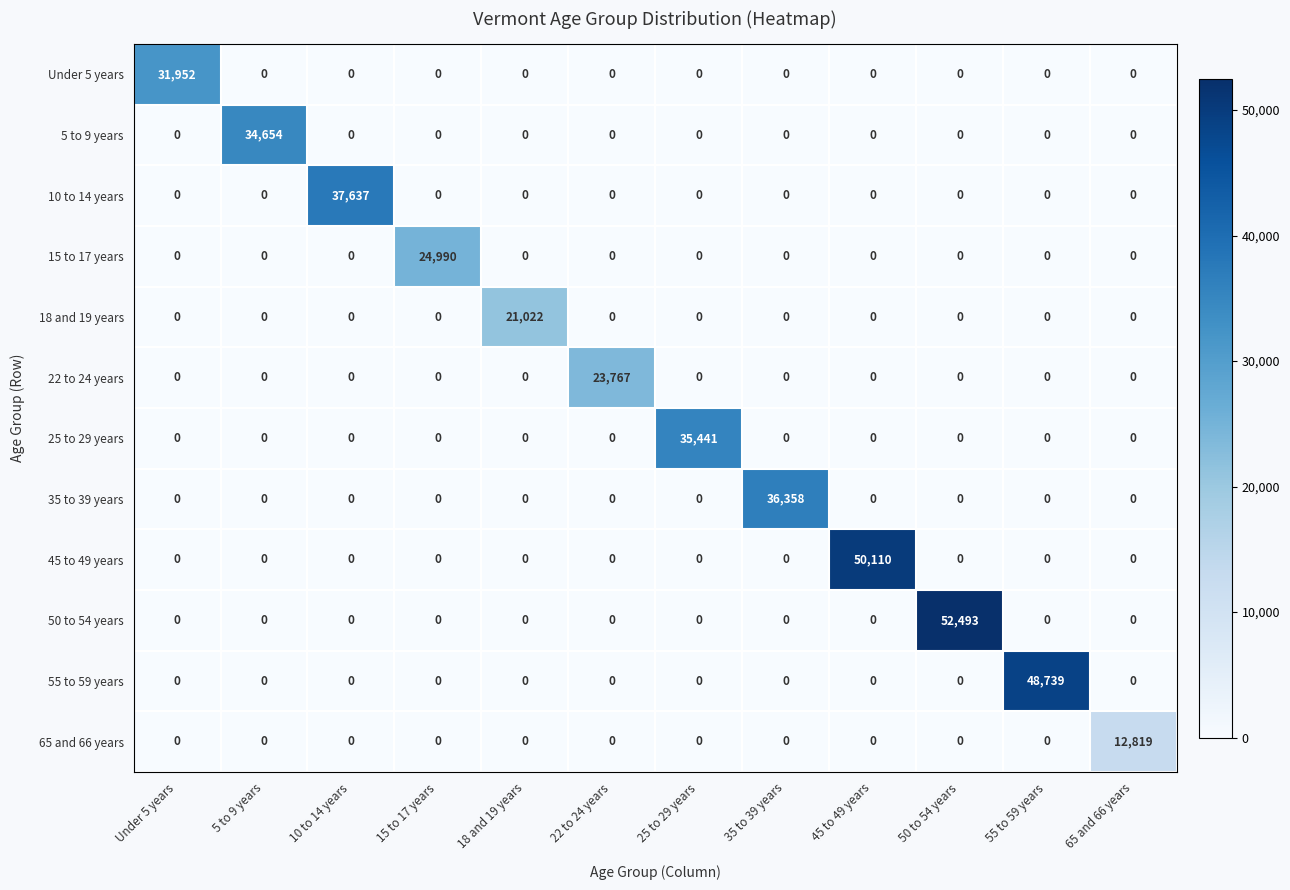

Which category has the highest value in the 10 to 14 years series?

10 to 14 years